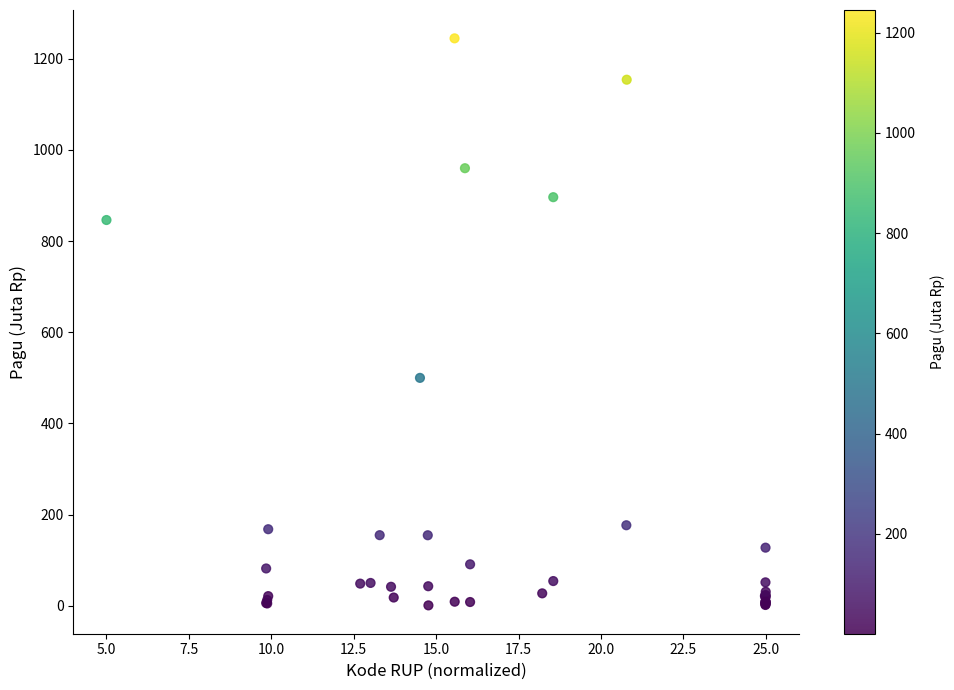

What Y value in the scatter plot is closest to 622?

499.9